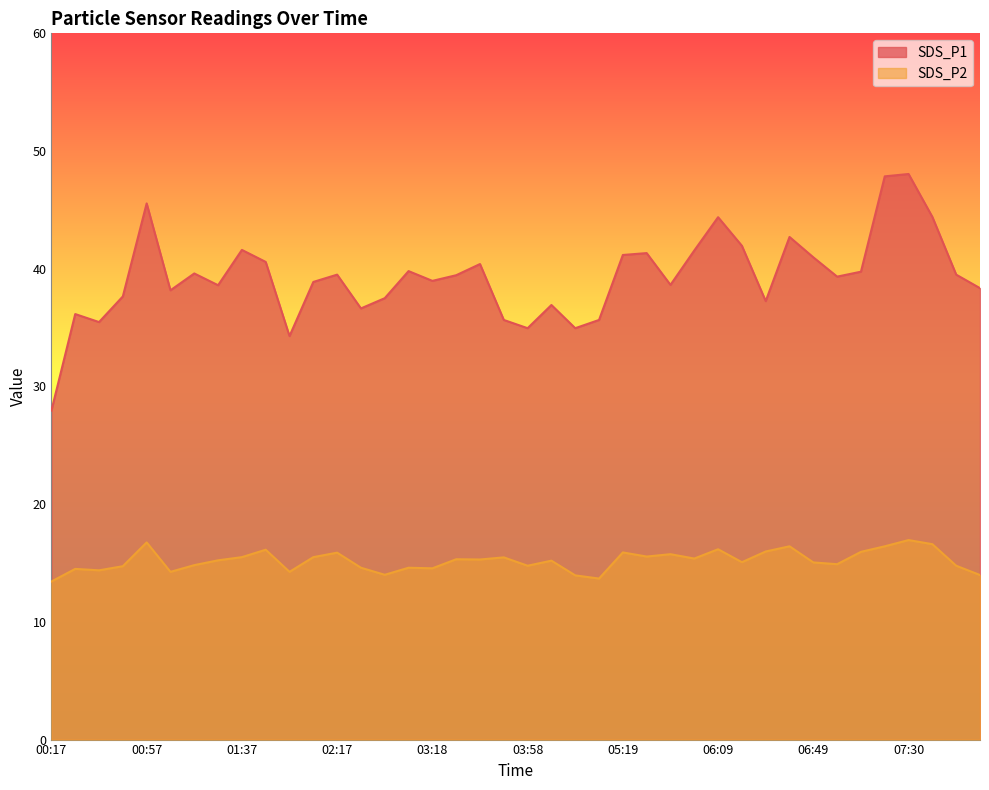

What is the greatest value displayed?

48.0